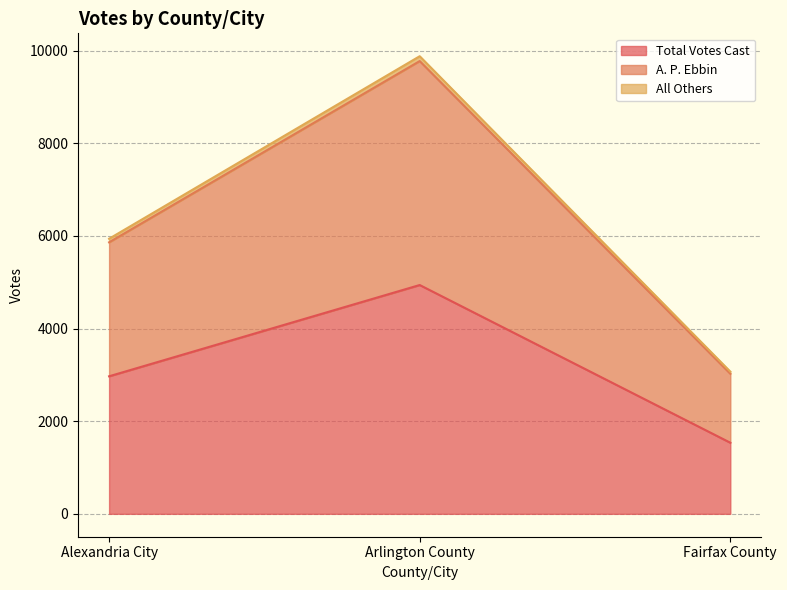

At which label is Total Votes Cast closest to 3237?

Alexandria City